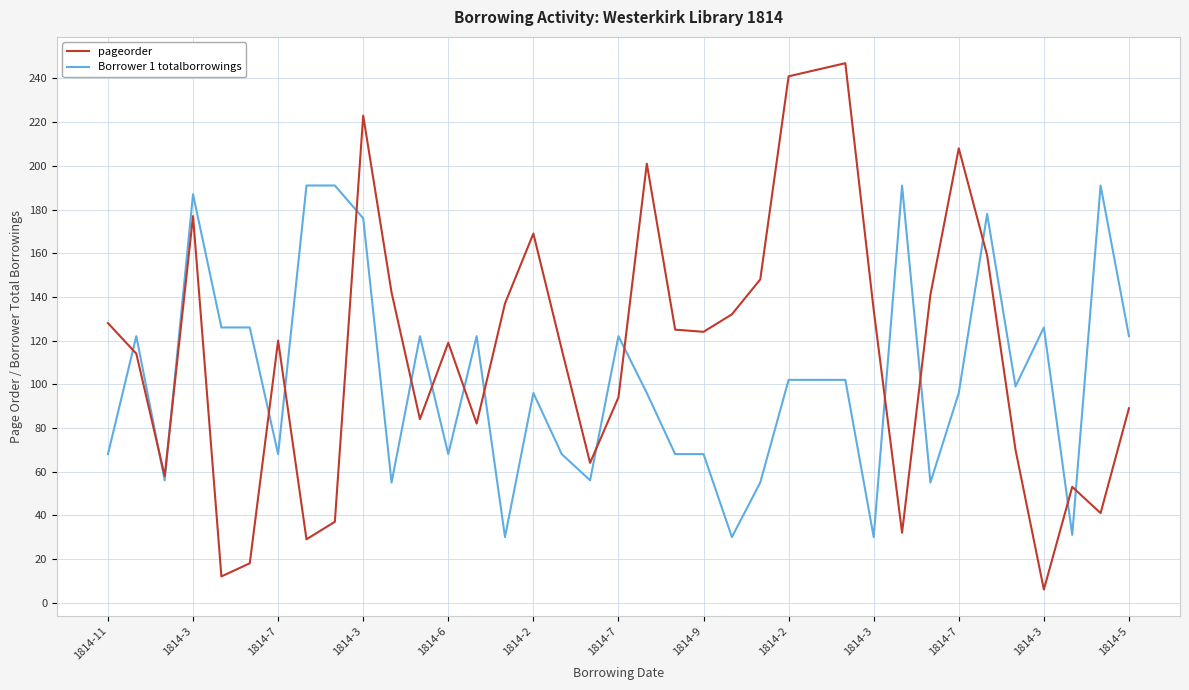

Does the chart have visible grid lines?

Yes